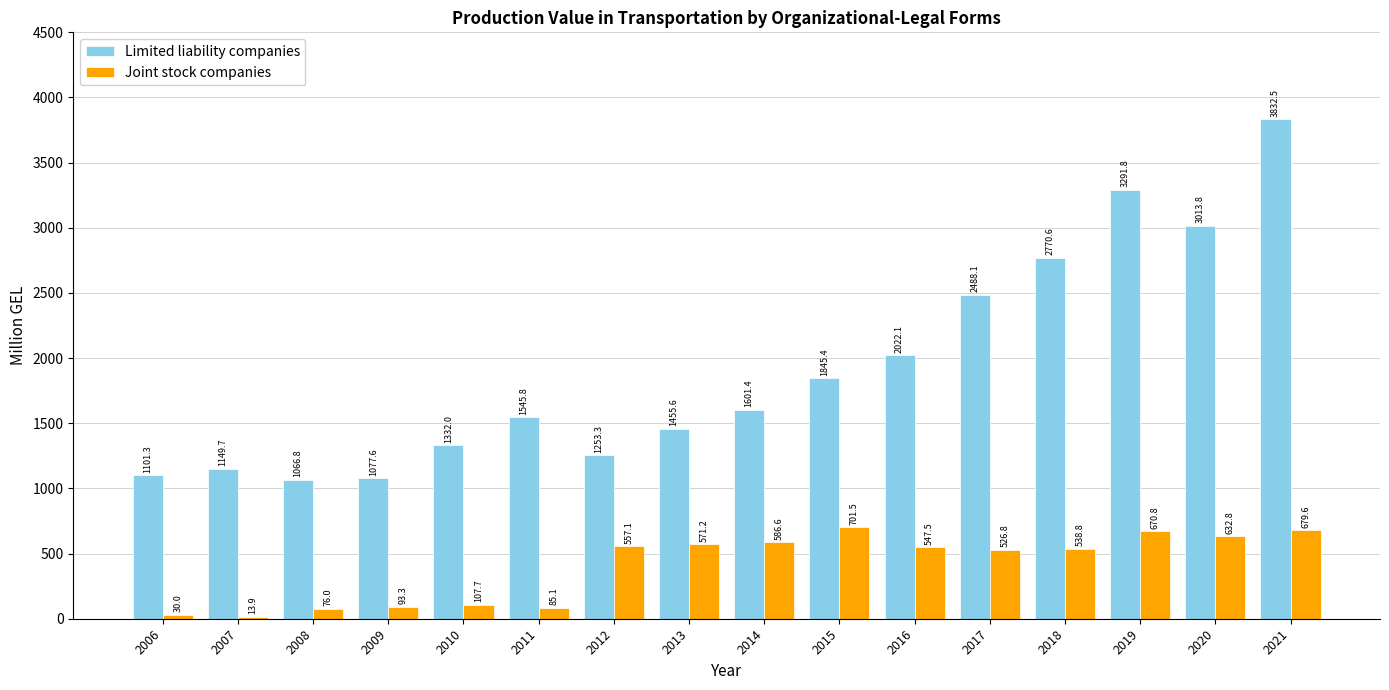

At which category is the sum across all series the highest?

2021